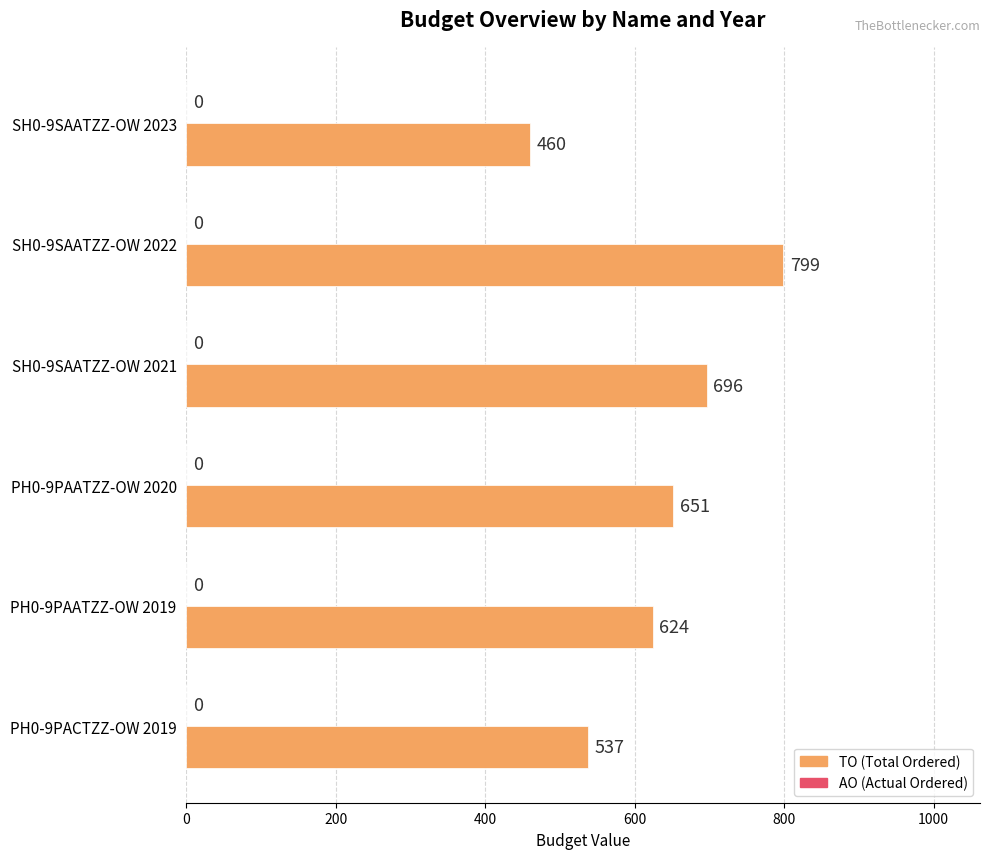

True or false: the data shows 952 at PH0-9PACTZZ-OW 2019.

False